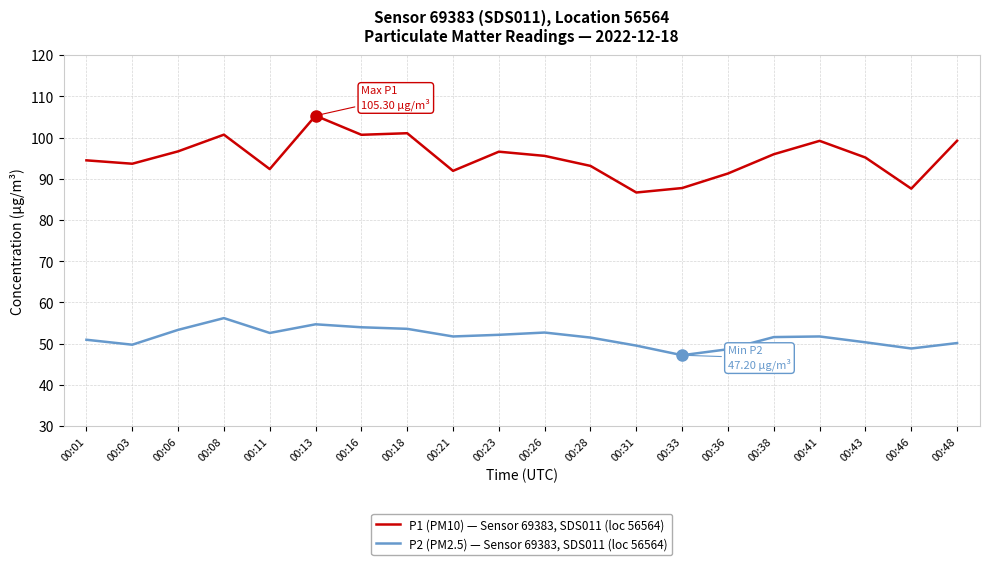

What is the greatest value displayed?

105.3